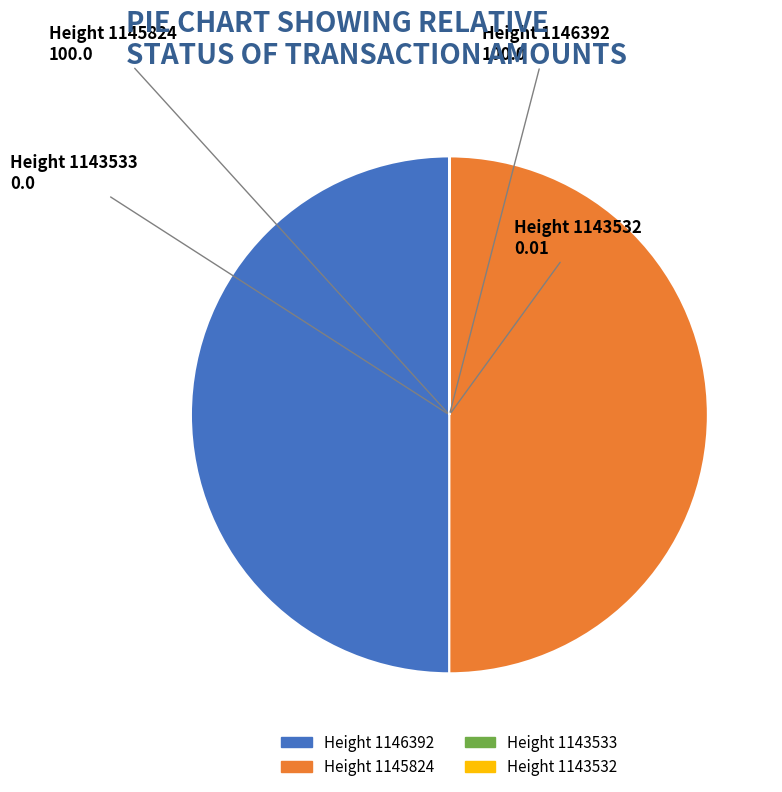

Is it true that Height 1146392 is 64% of the pie?

False